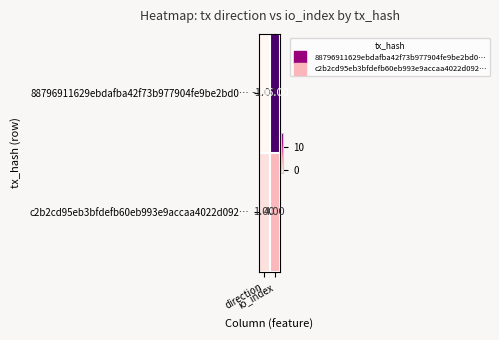

What is the sum of all c2b2cd95eb3bfdefb60eb993e9accaa4022d092… values?

5